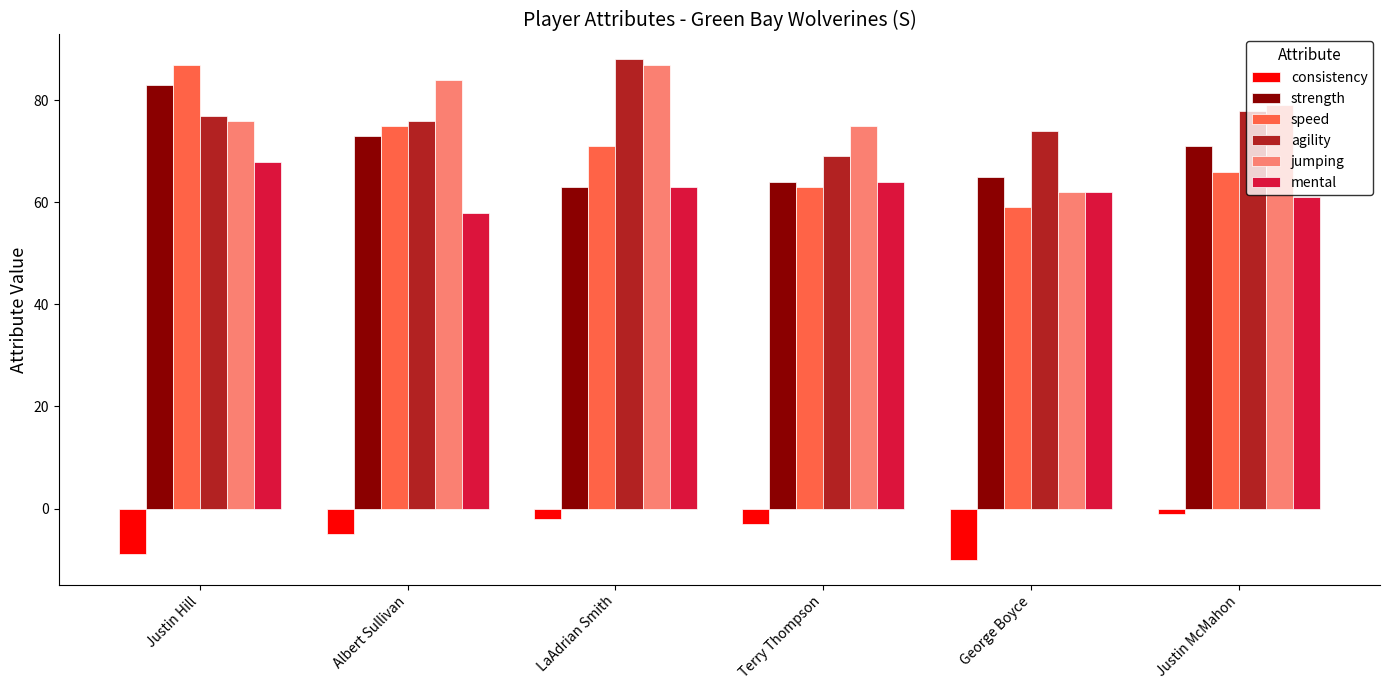

What are all the series names shown in the legend?

consistency, strength, speed, agility, jumping, mental